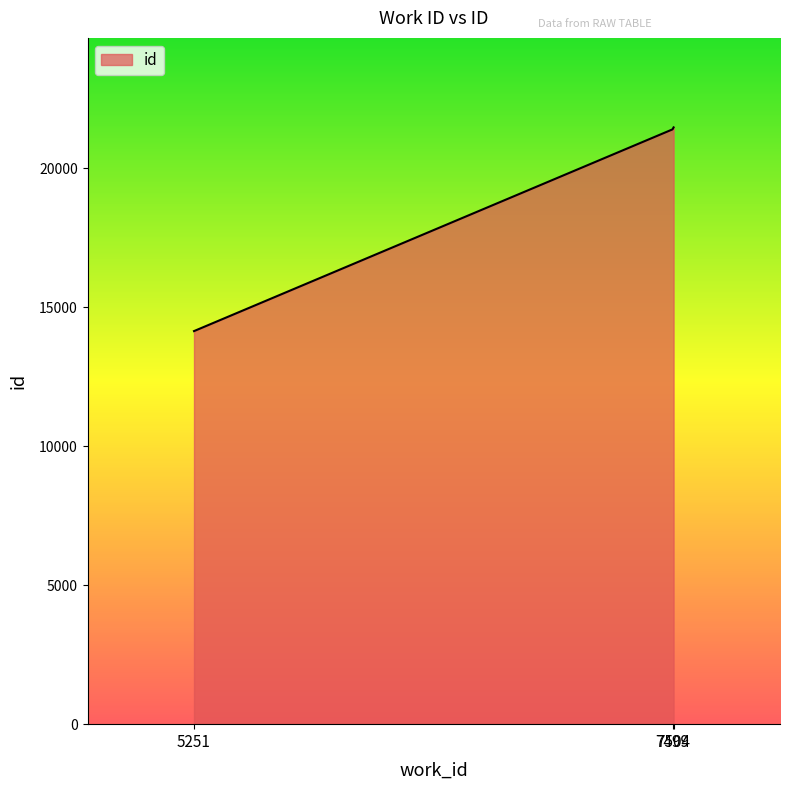

What is the average value?

19012